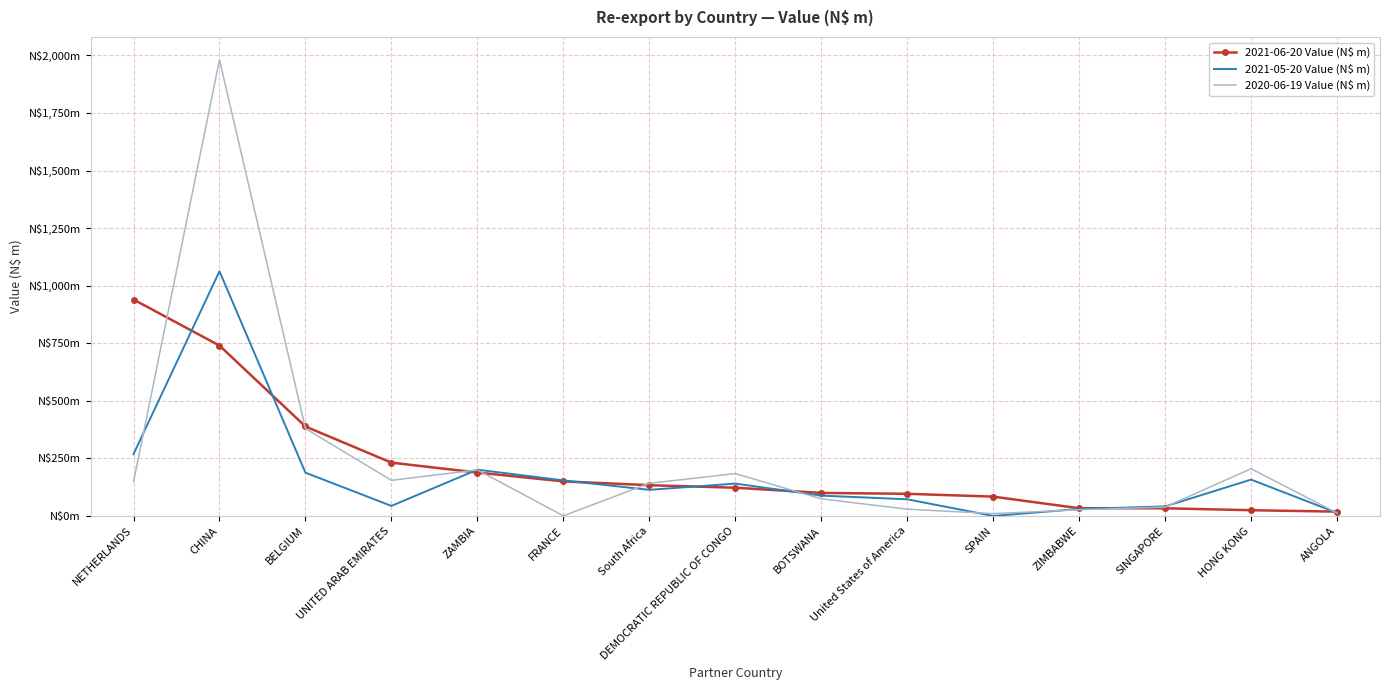

Which has a higher value, United States of America or UNITED ARAB EMIRATES?

UNITED ARAB EMIRATES